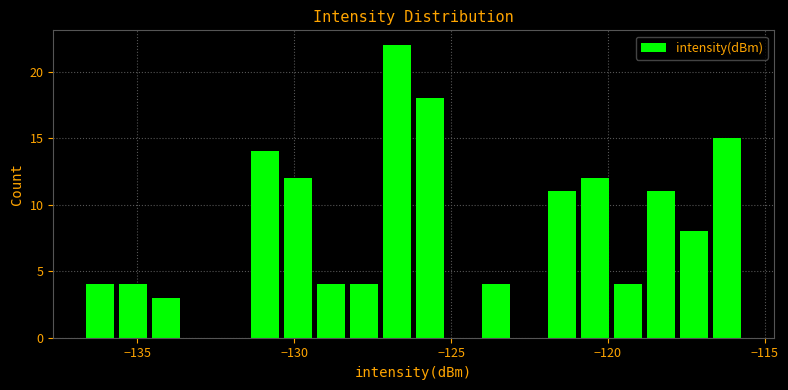

Read against the x-axis, roughly where is the centre of the tallest bar?

-126.5